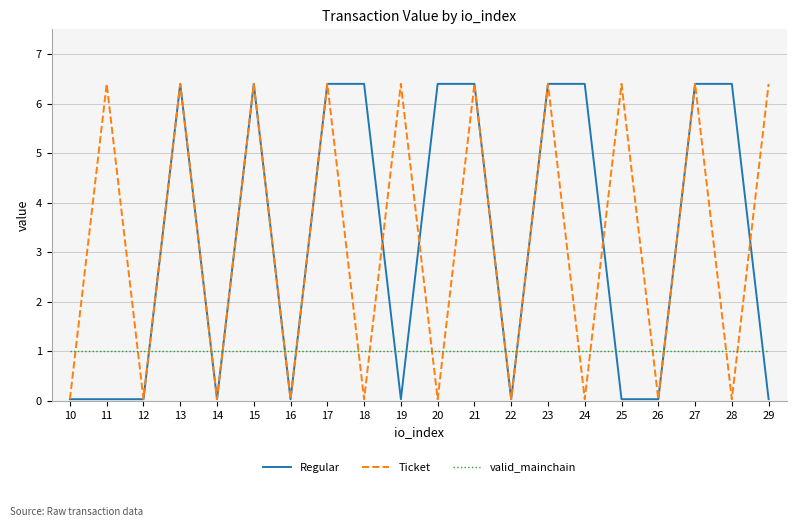

What is the greatest value displayed?

6.4